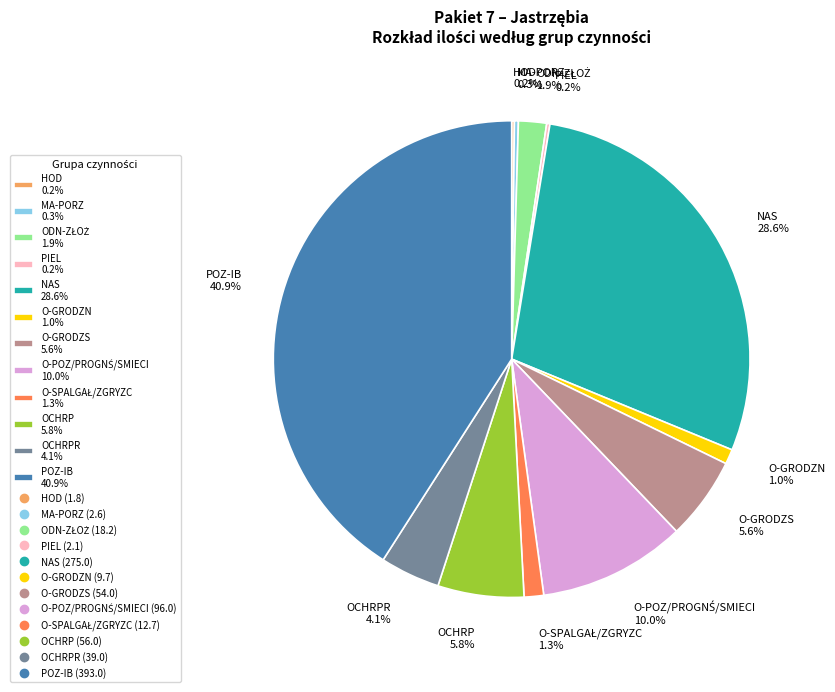

Is OCHRP 5.8% the majority of the pie?

No